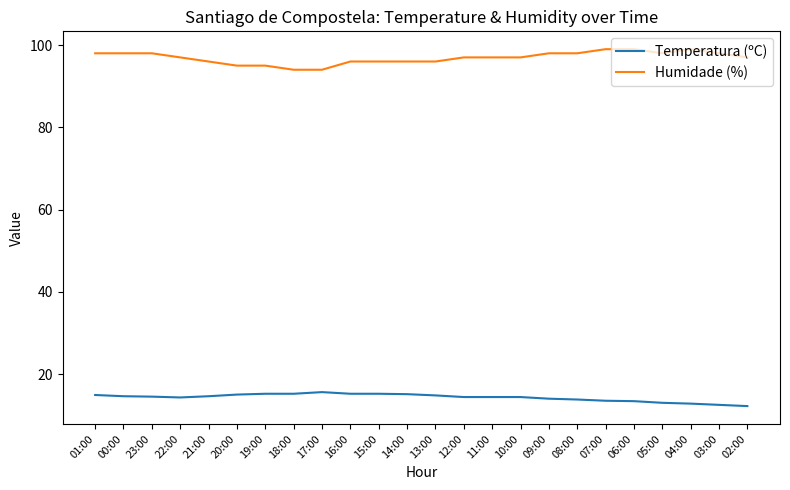

What position from the right is 04:00?

3